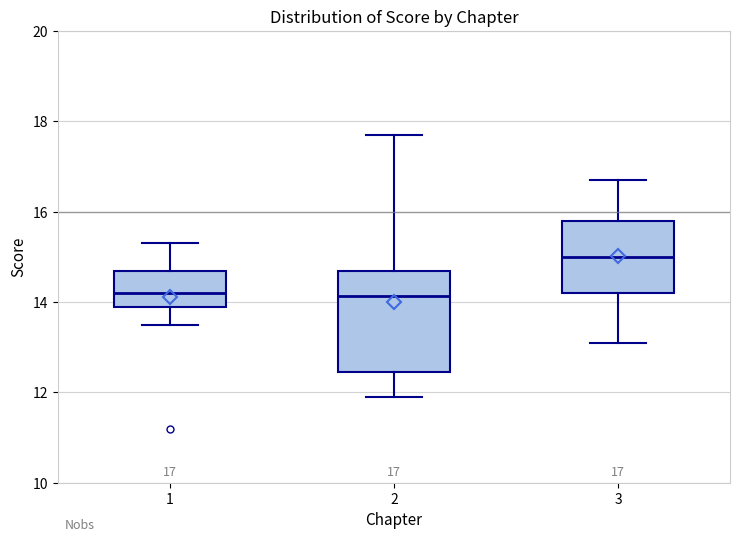

Which box is the tallest, from its lower edge to its upper edge?

2